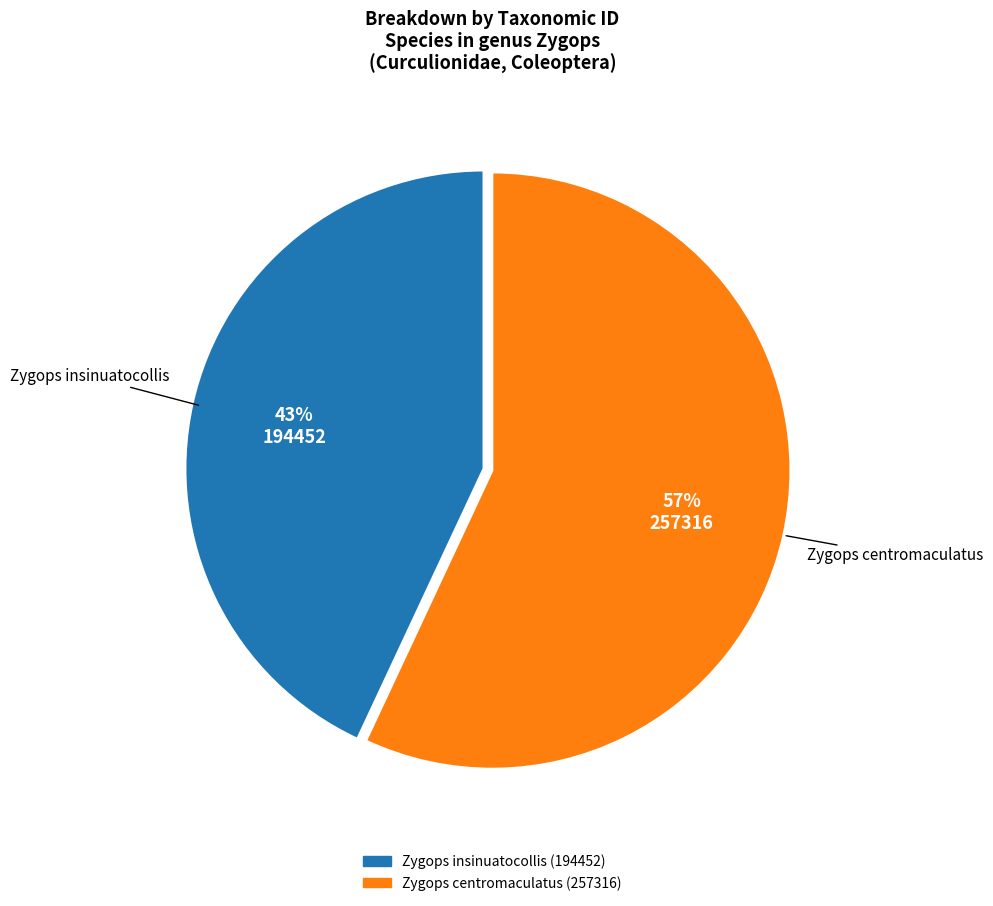

Is the sum of Zygops centromaculatus and Zygops insinuatocollis greater than half?

Yes